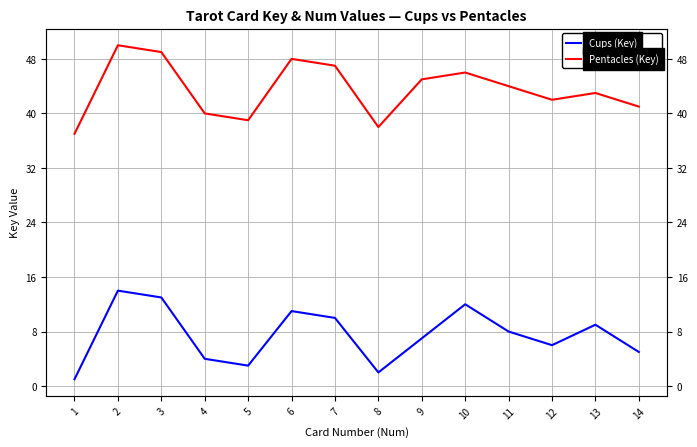

Rank the categories by Pentacles (Key) value from lowest to highest.

1, 8, 5, 4, 14, 12, 13, 11, 9, 10, 7, 6, 3, 2